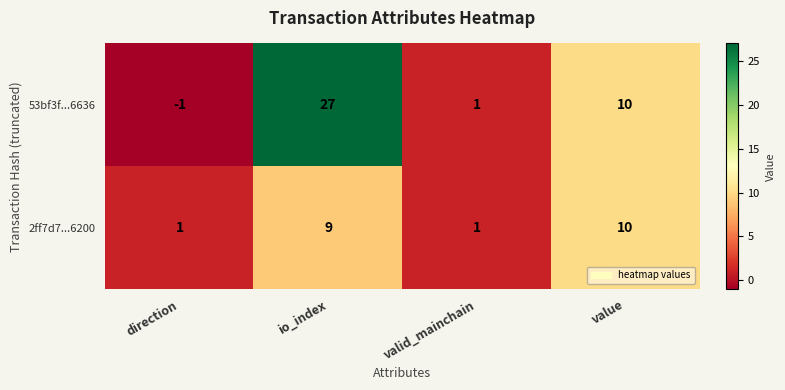

Count the number of data series in this chart.

2